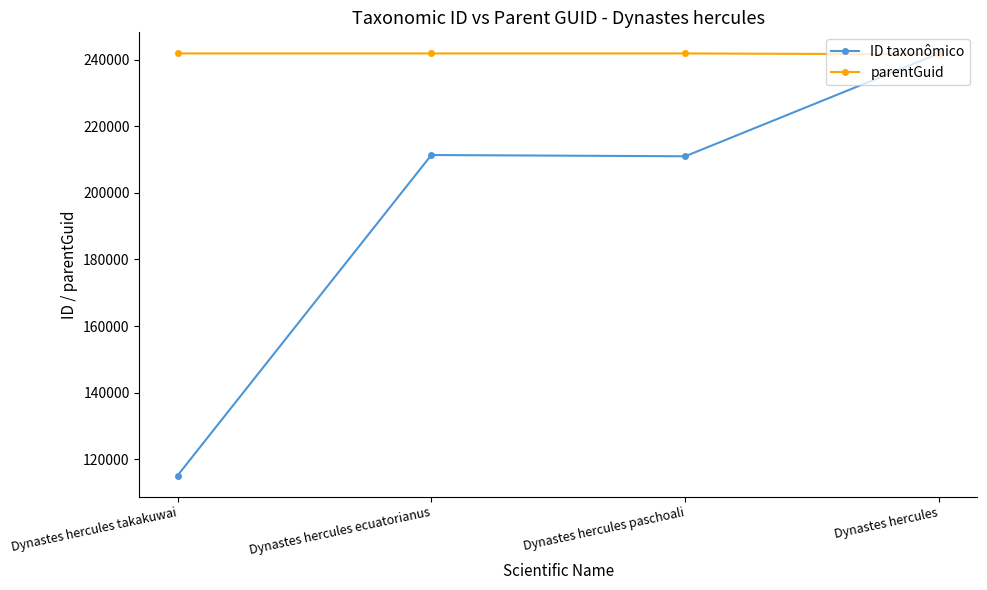

What is the spread (max minus min) of values at Dynastes hercules?

273